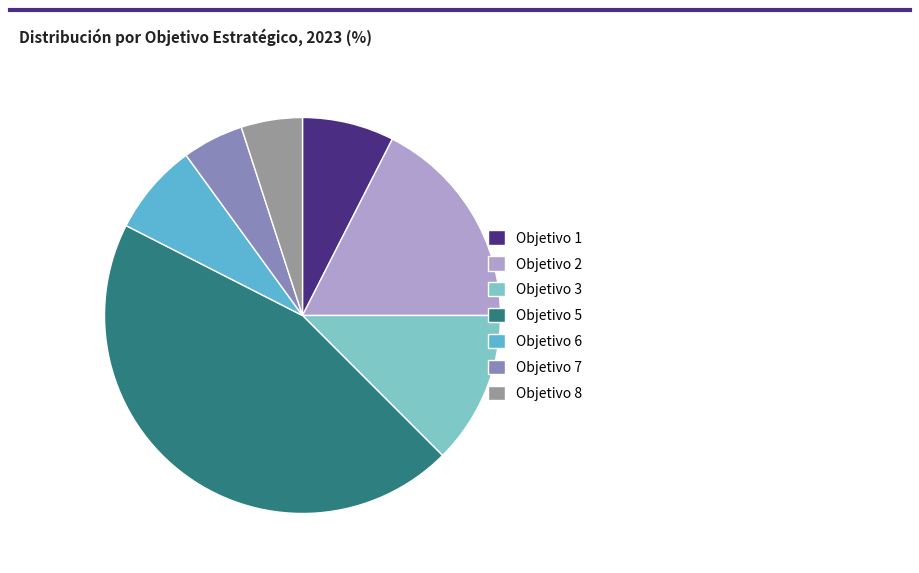

Is it true that Objetivo 6 is 17% of the pie?

False